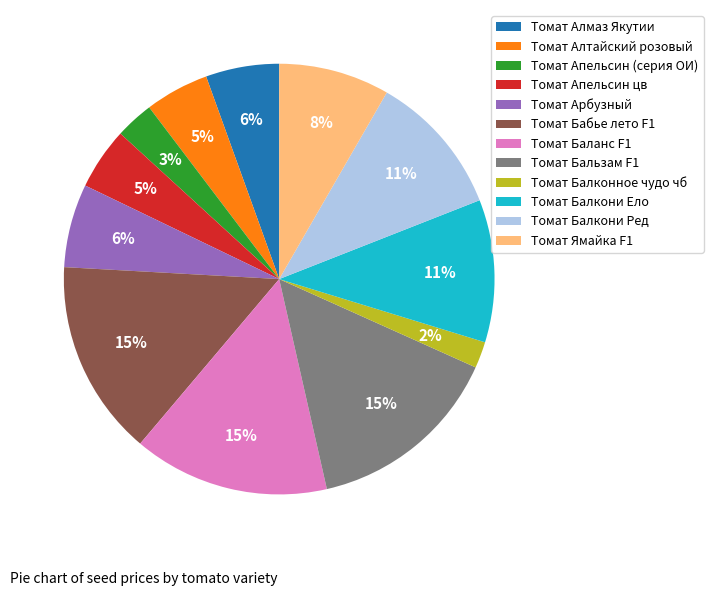

What is the ratio of the value at Томат Арбузный to the value at Томат Баланс F1?

0.4